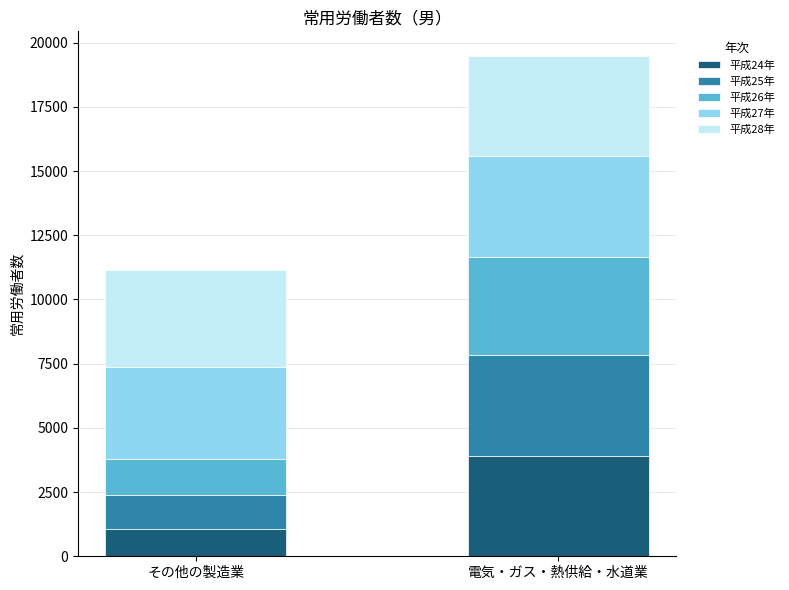

What is the lowest value of the 平成24年 series?

1059